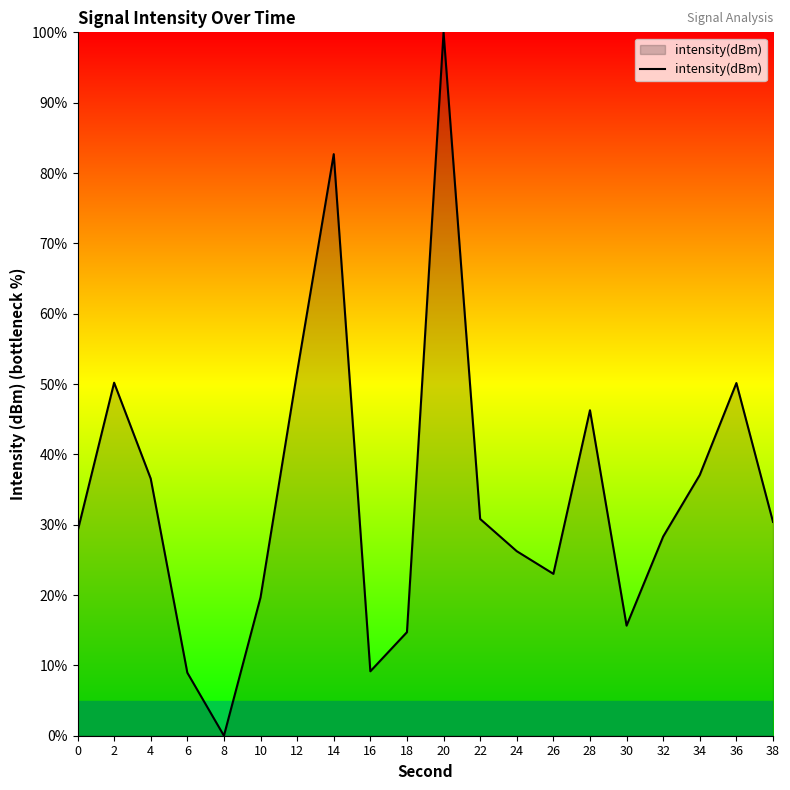

Read the value at 2.

50.2